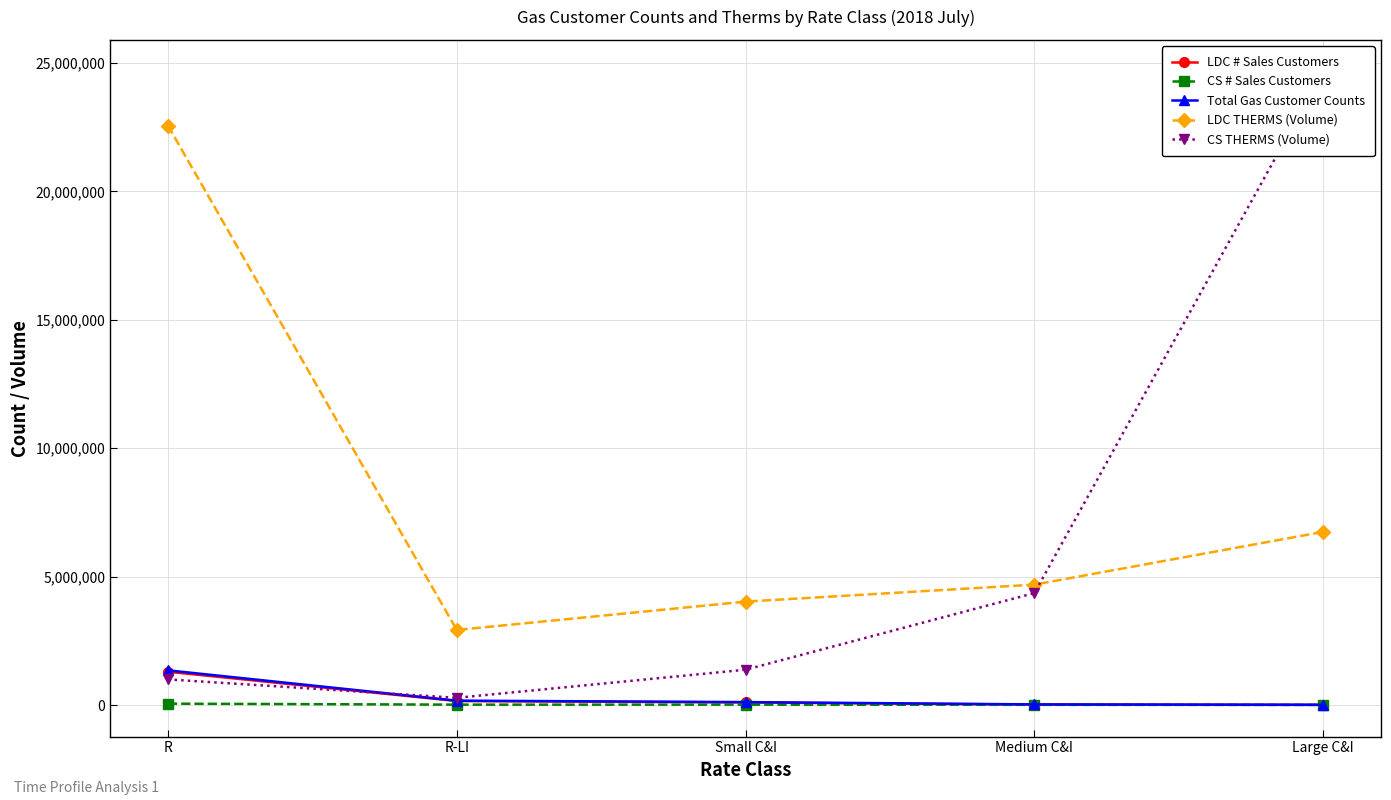

How many data points does each series have?

5